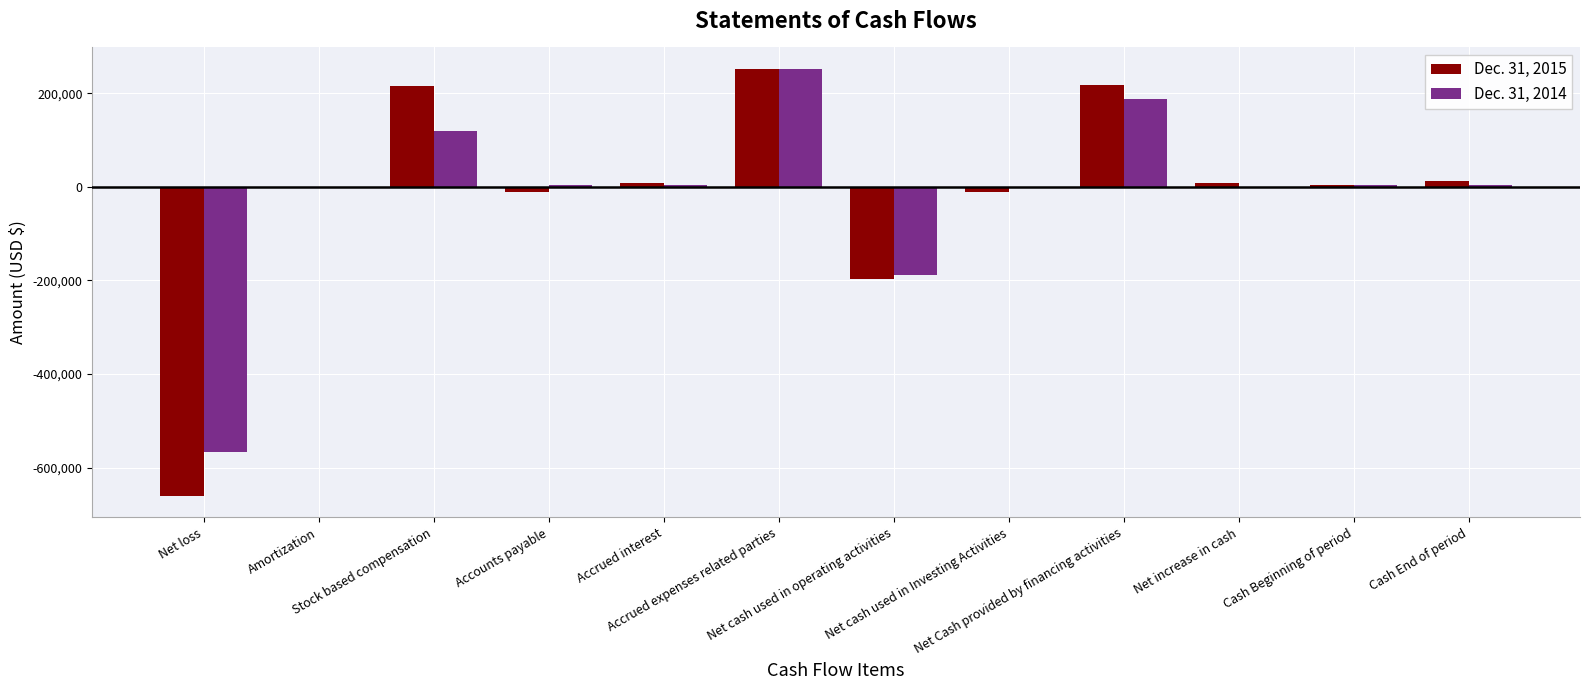

What is the sum of all Dec. 31, 2014 values?

-179511